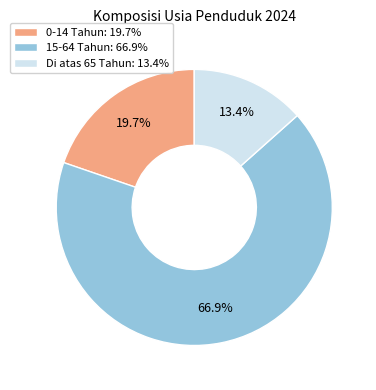

Which slice is the largest?

15-64 Tahun